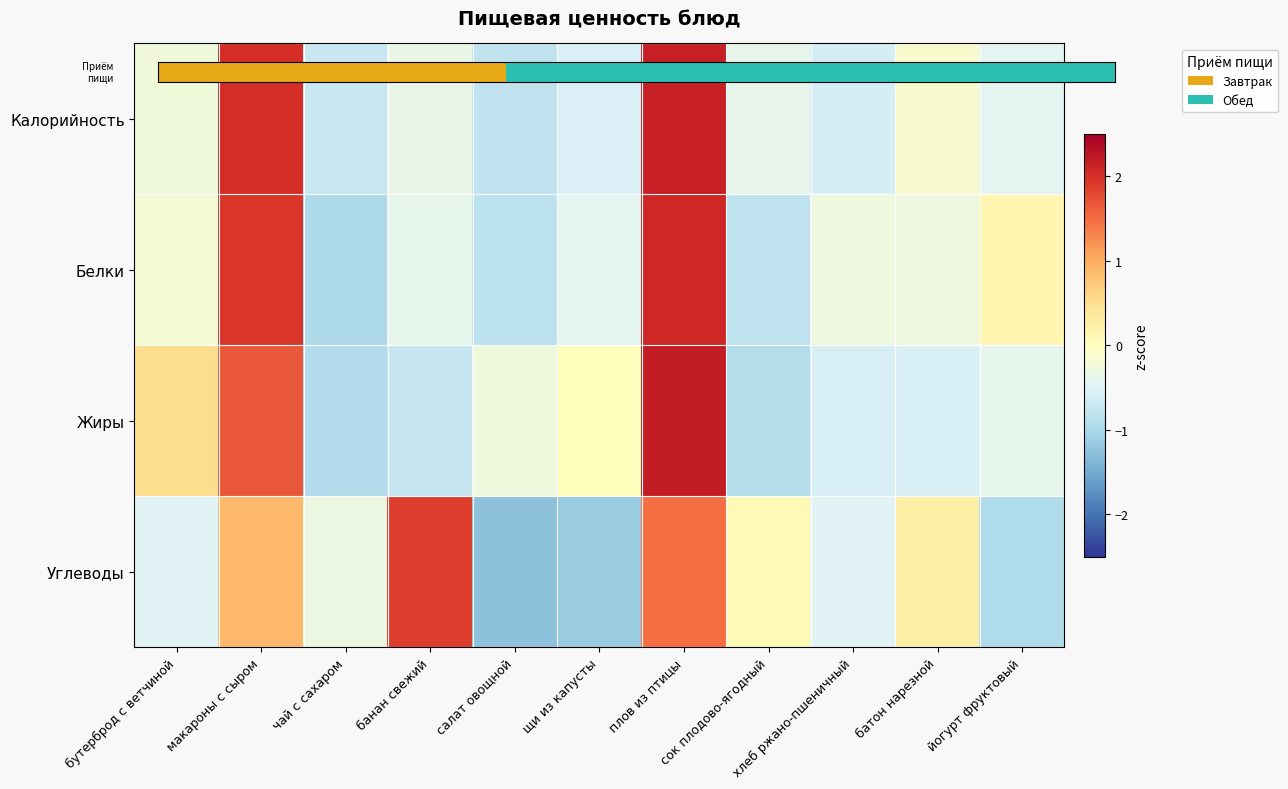

At which category is the sum across all series the highest?

плов из птицы